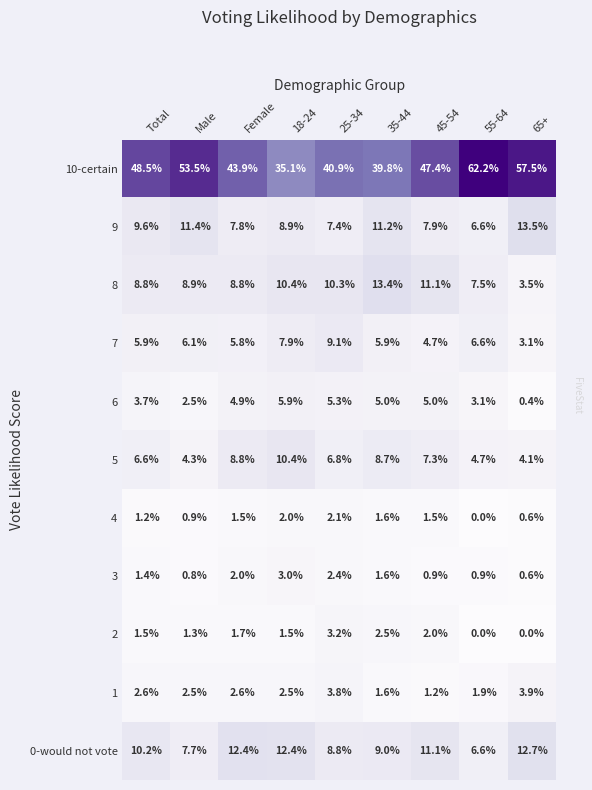

Which series has the widest spread of values?

10-certain